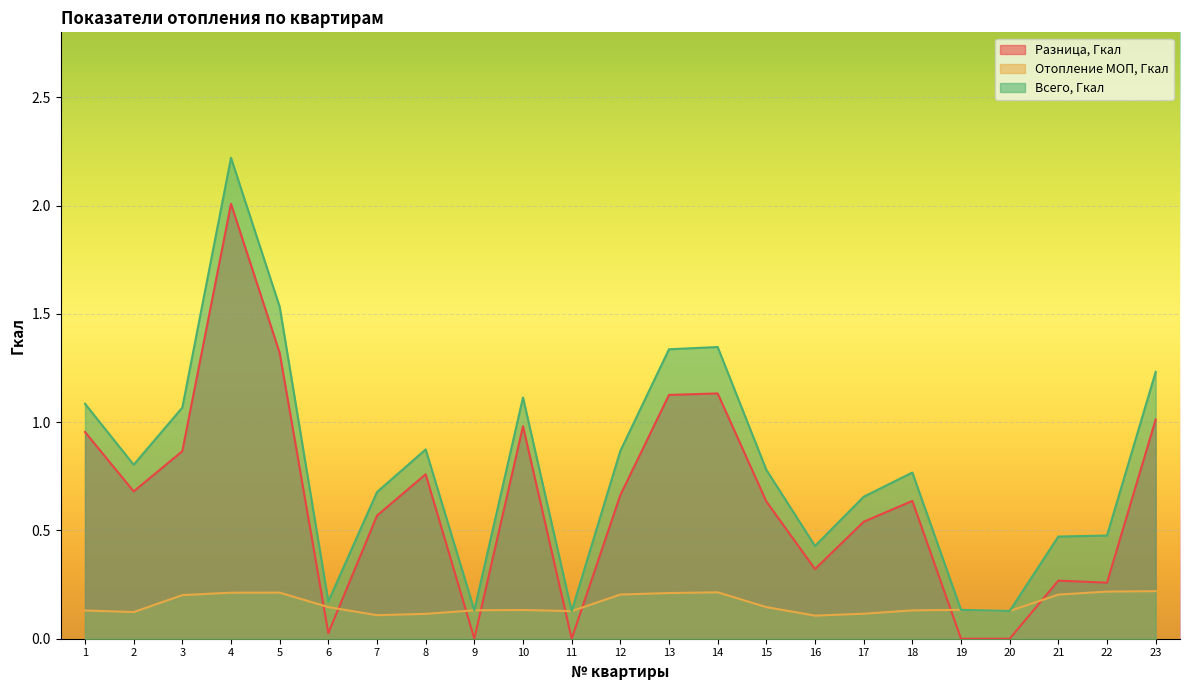

What is the sum of the Разница, Гкал values at 16 and 22?

0.6